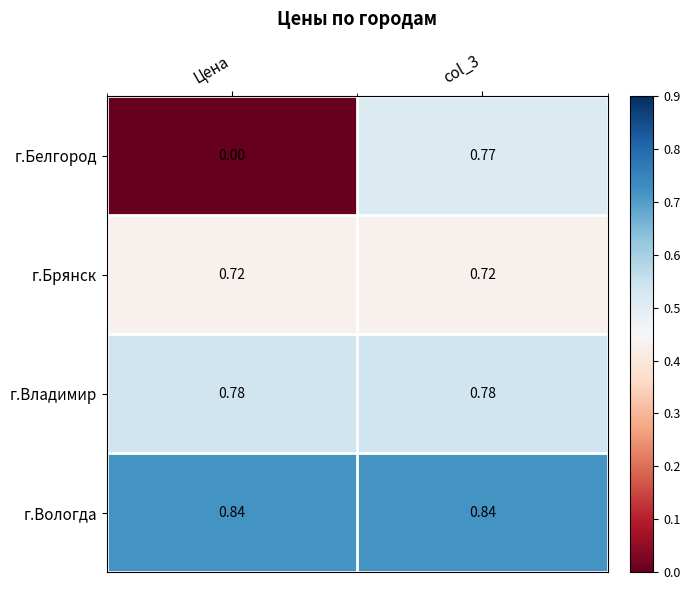

Which series changed the most between Цена and col_3?

г.Белгород